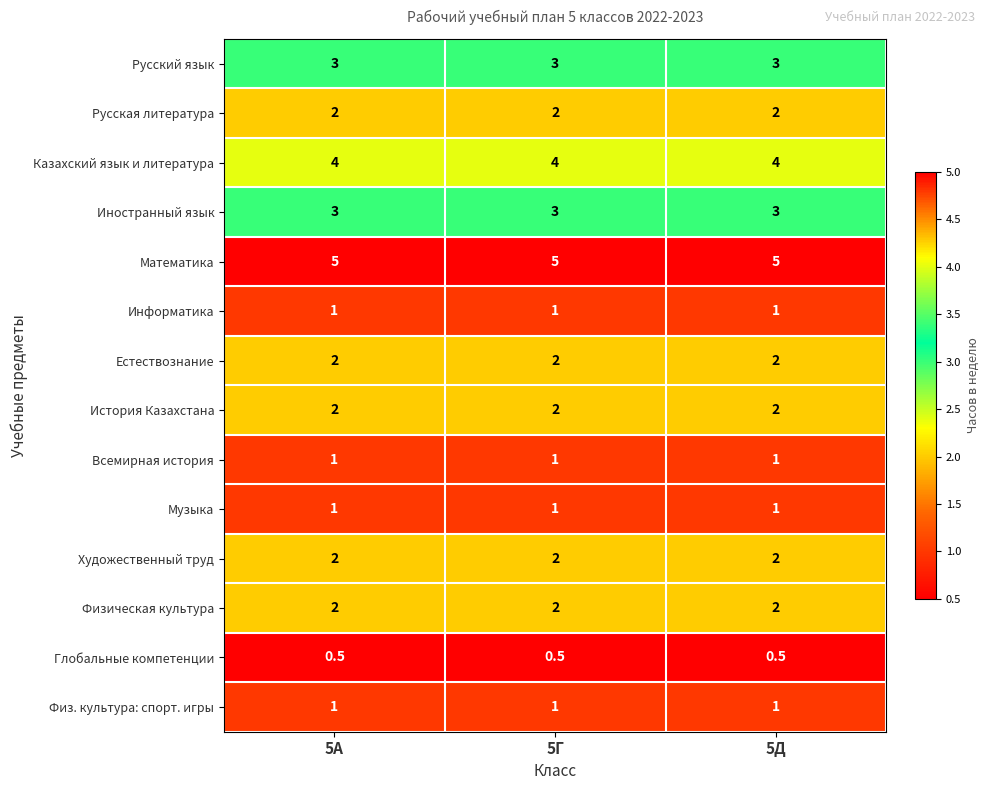

At how many categories does at least one series exceed 3?

3